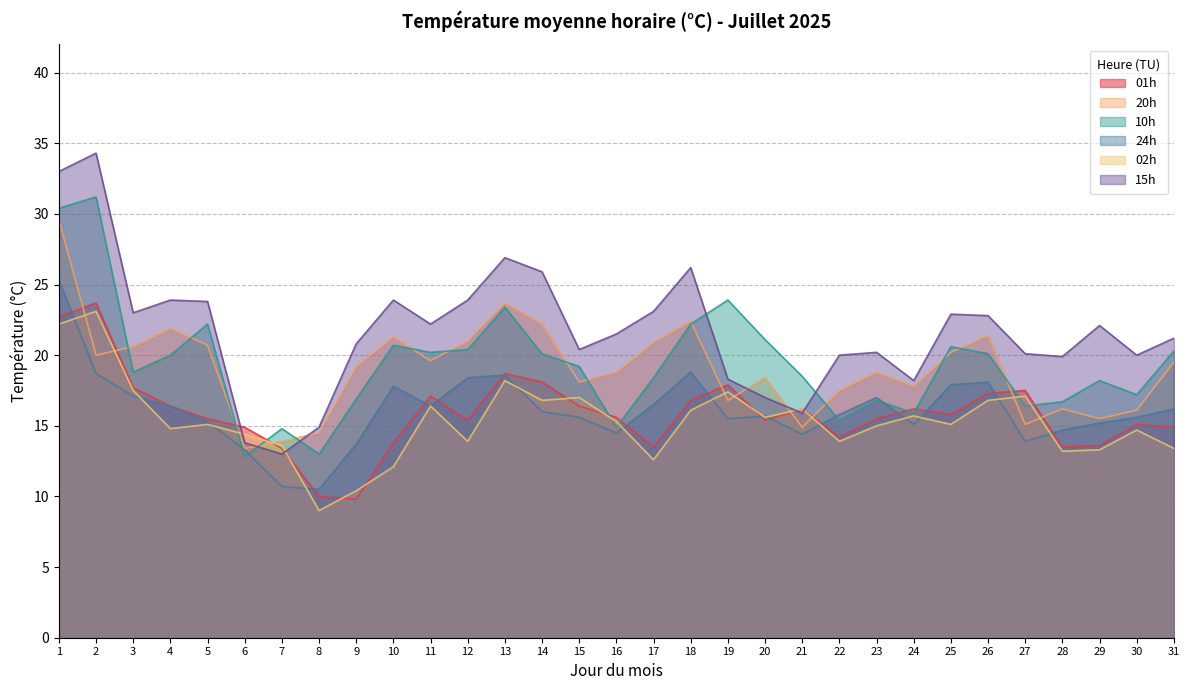

Does the chart display data point markers on the line(s)?

No